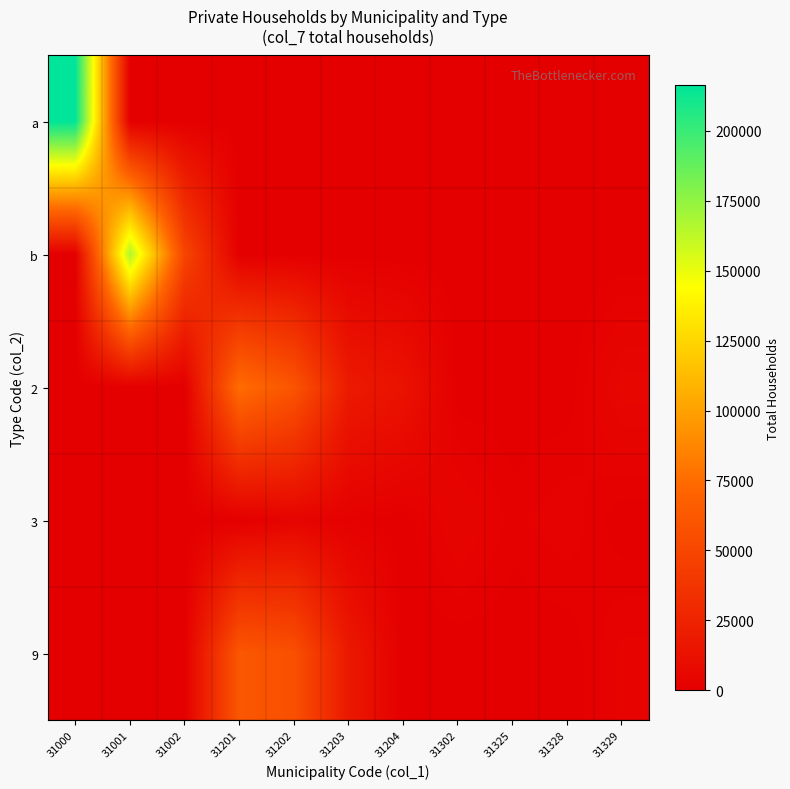

Reading left to right, transcribe all the data shown in this chart.

a: 31000=216244	31001=0	31002=0	31201=0	31202=0	31203=0	31204=0	31302=0	31325=0	31328=0	31329=0
b: 31000=0	31001=167113	31002=49131	31201=0	31202=0	31203=0	31204=0	31302=0	31325=0	31328=0	31329=0
2: 31000=0	31001=0	31002=0	31201=75723	31202=59890	31203=18457	31204=13043	31302=0	31325=0	31328=0	31329=5349
3: 31000=0	31001=0	31002=0	31201=0	31202=3245	31203=1144	31204=0	31302=3982	31325=1269	31328=2483	31329=0
9: 31000=0	31001=0	31002=0	31201=61393	31202=56645	31203=17313	31204=0	31302=0	31325=0	31328=0	31329=2902